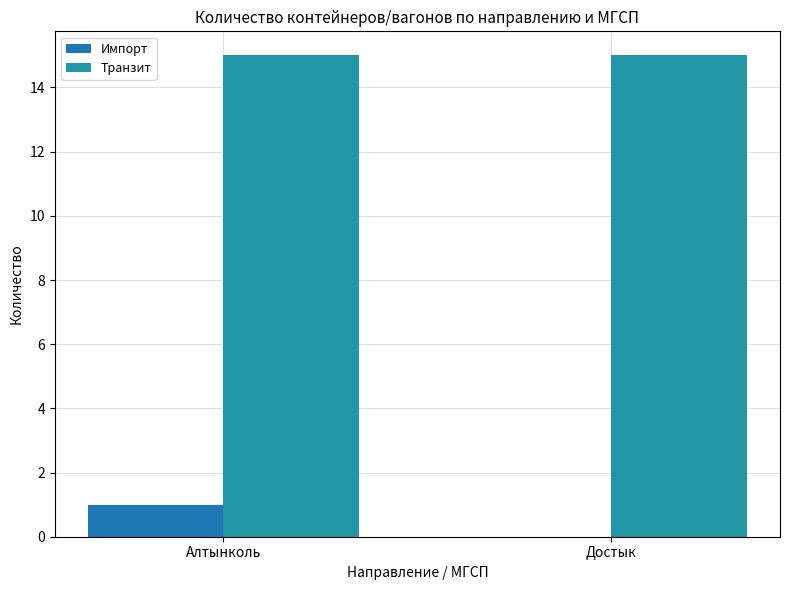

The Транзит series shows 15 at Достык. True or false?

True